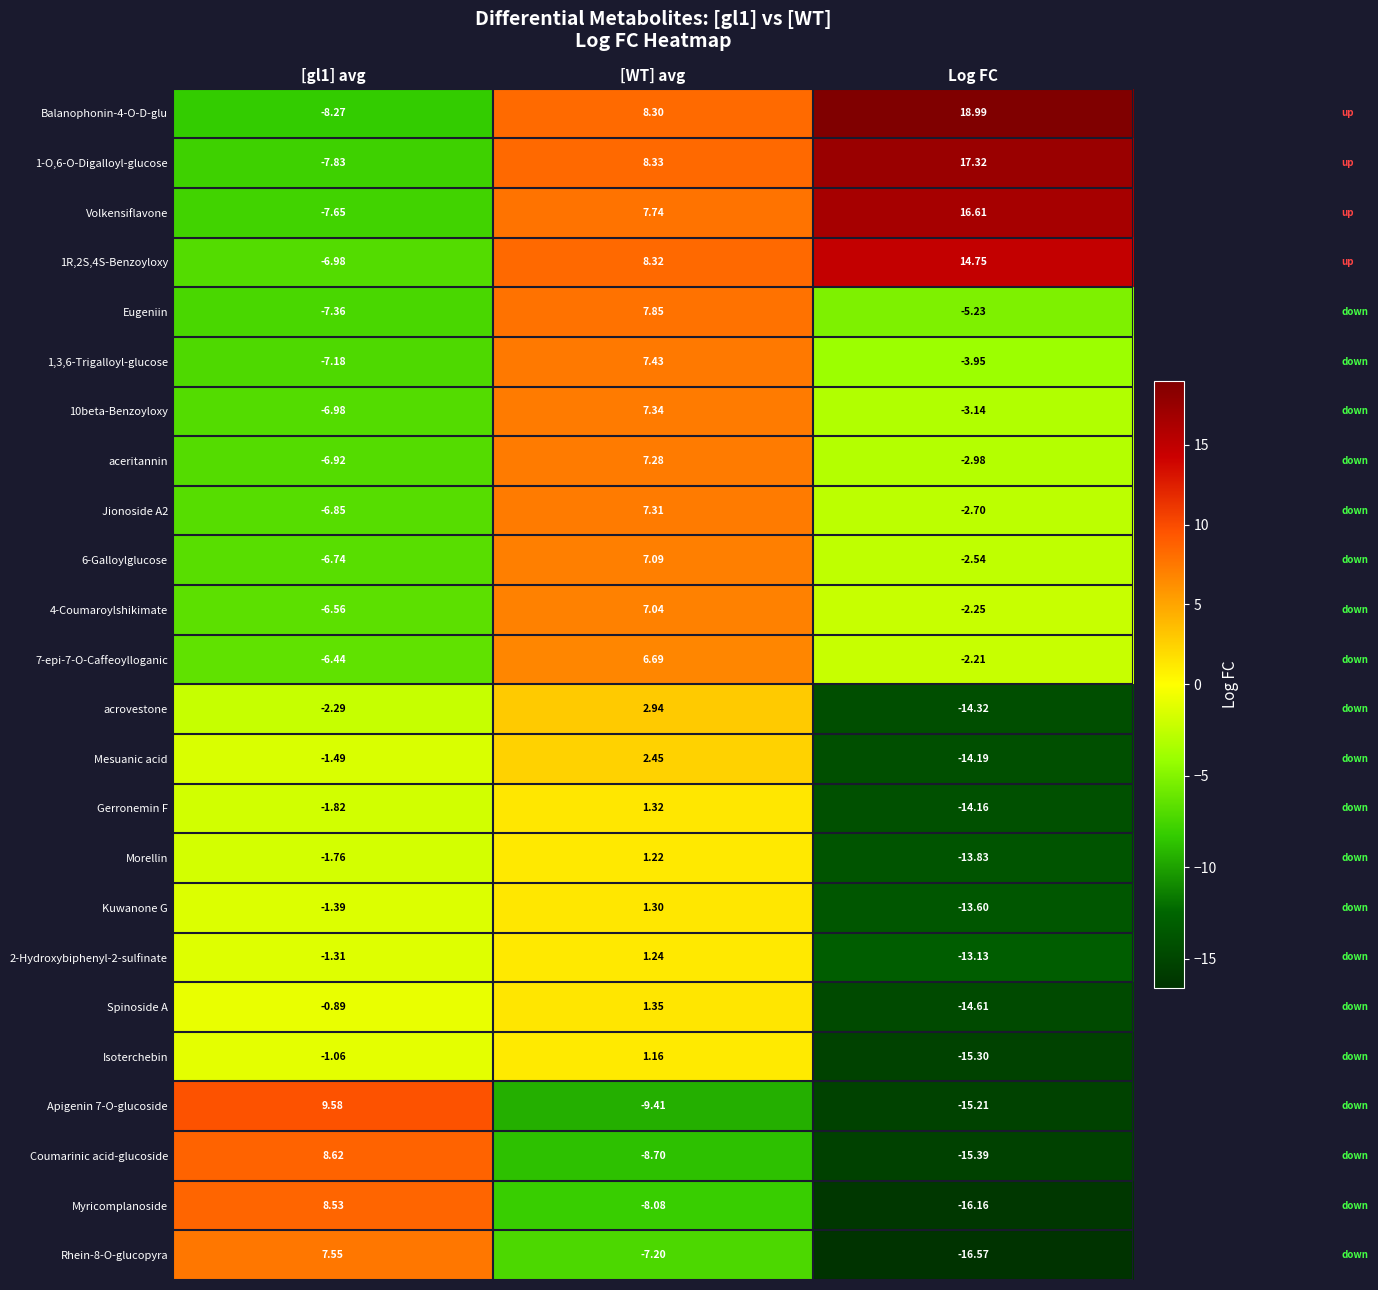

Is the value of Jionoside A2 at [gl1] avg greater than the value of Gerronemin F at [WT] avg?

No